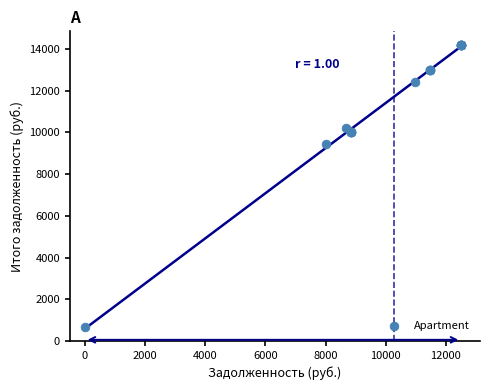

What Y value in the scatter plot is closest to 7410?

9464.6